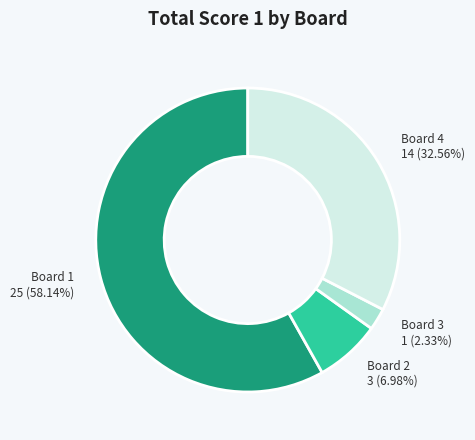

How many segments does this pie chart have?

4